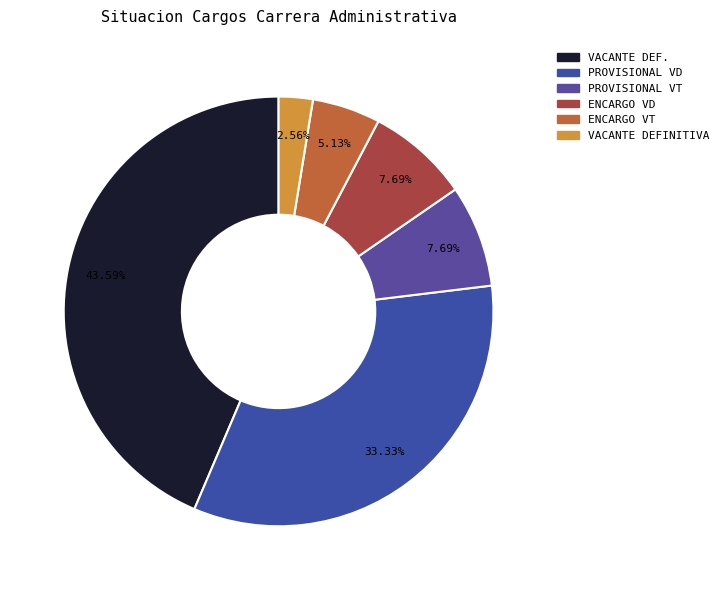

How many slices are in this pie chart?

6